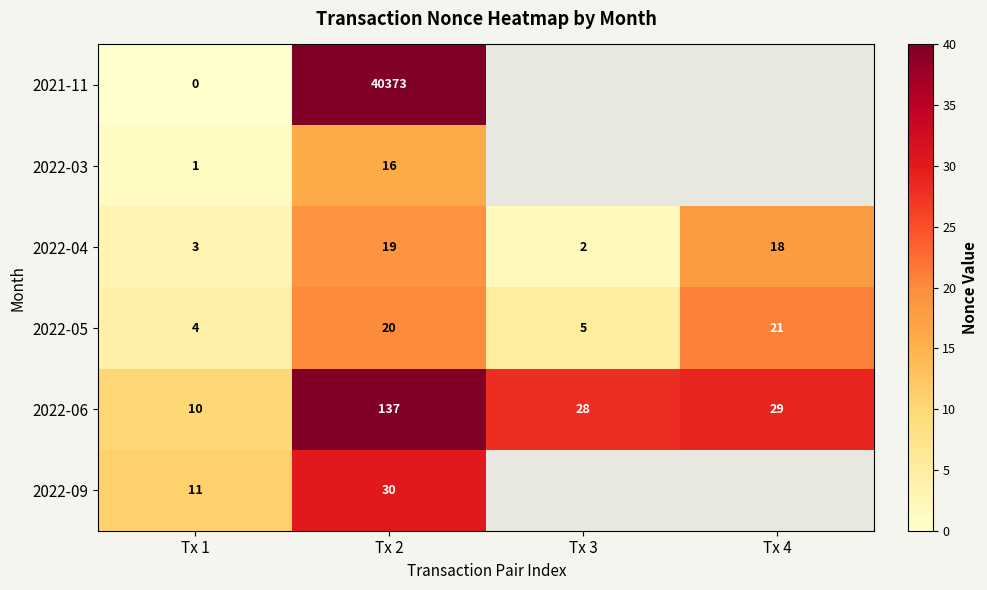

How many data points in 2022-04 are less than 18?

2